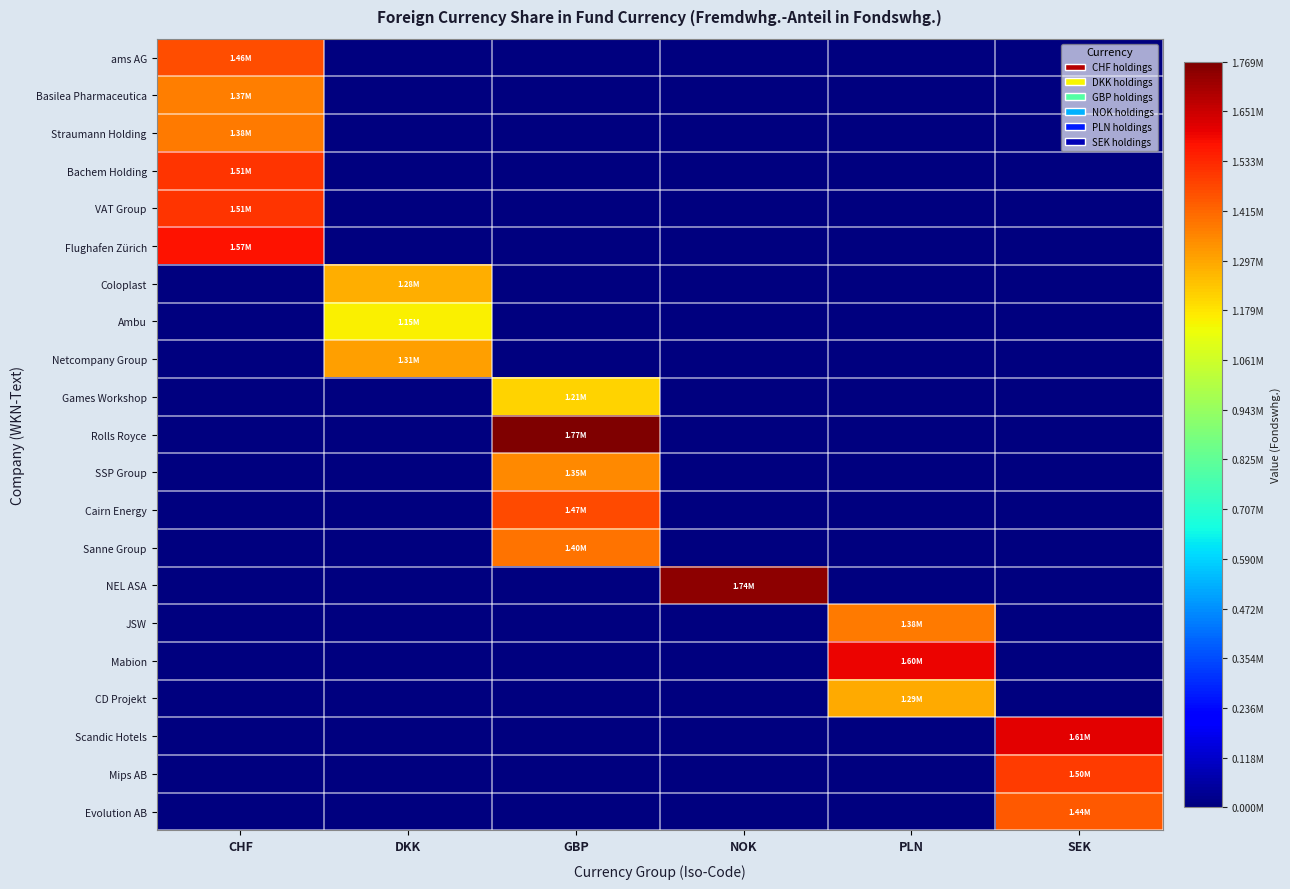

Count the number of categories in the chart.

6